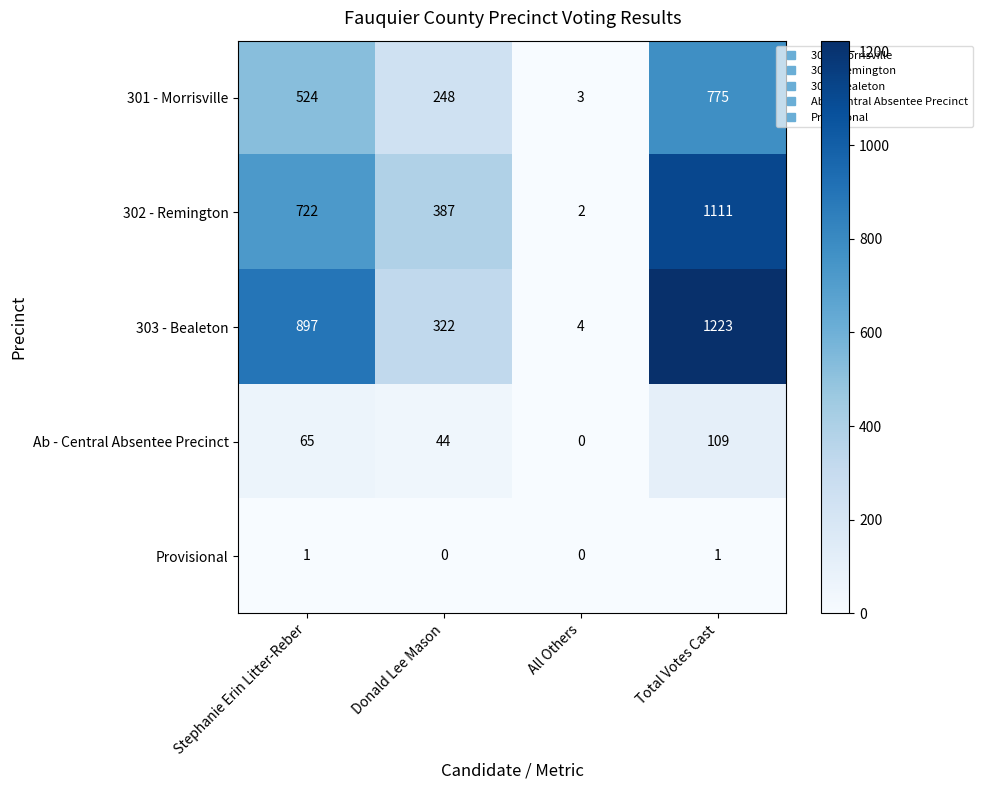

What is the difference between the maximum and minimum values in the 302 - Remington series?

1109